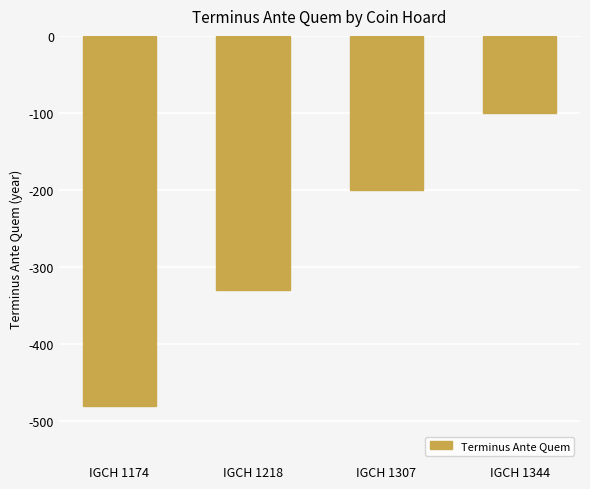

Rank the categories by value from highest to lowest.

IGCH 1344, IGCH 1307, IGCH 1218, IGCH 1174